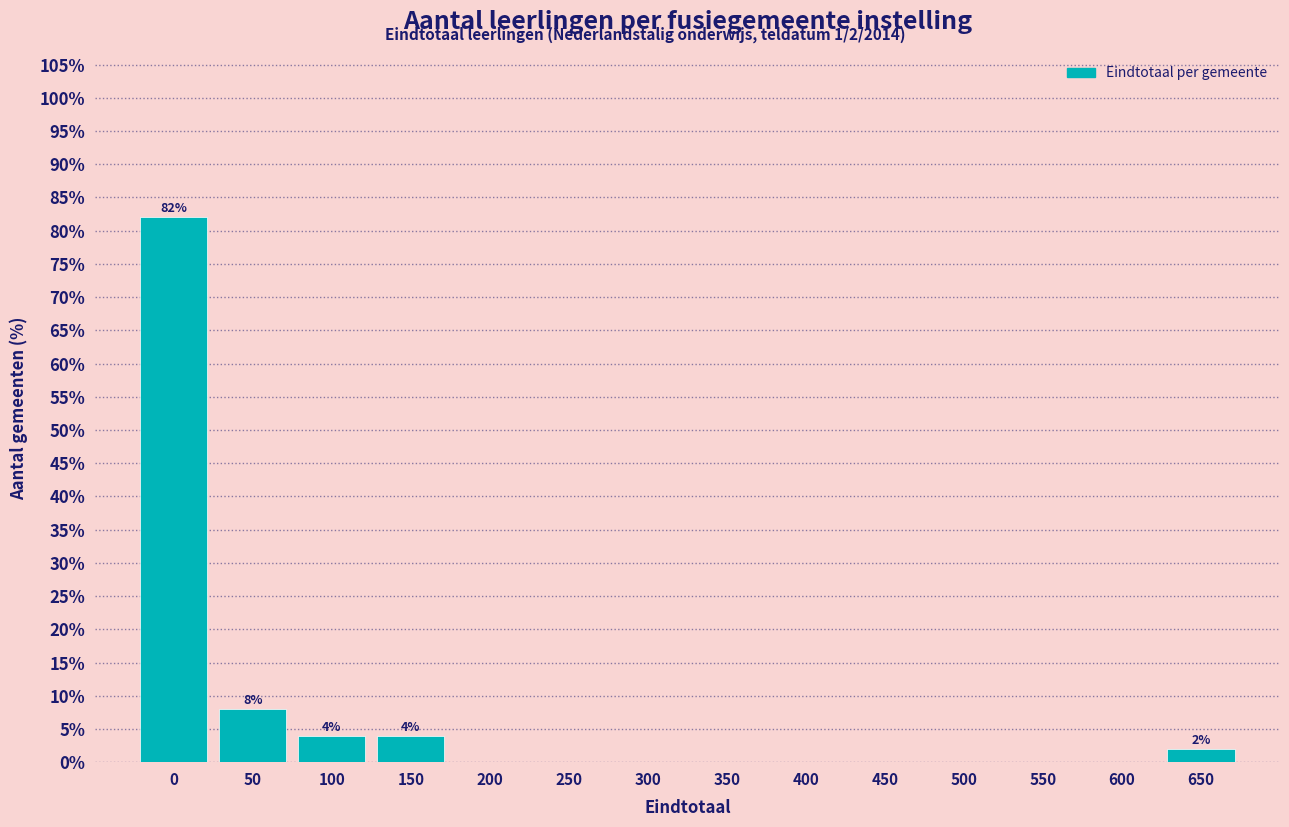

Reading left to right, what are all the values shown in this chart?

0=82	50=8	100=4	150=4	200=0	250=0	300=0	350=0	400=0	450=0	500=0	550=0	600=0	650=2